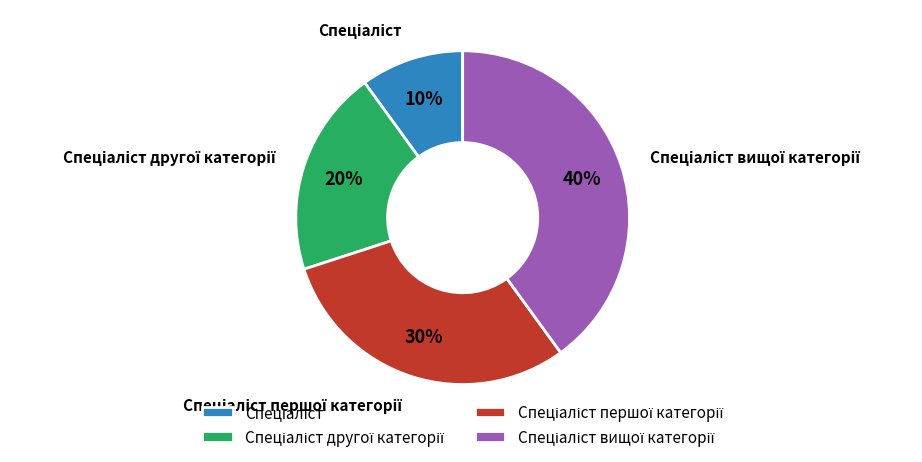

Is there a majority slice in this chart?

No